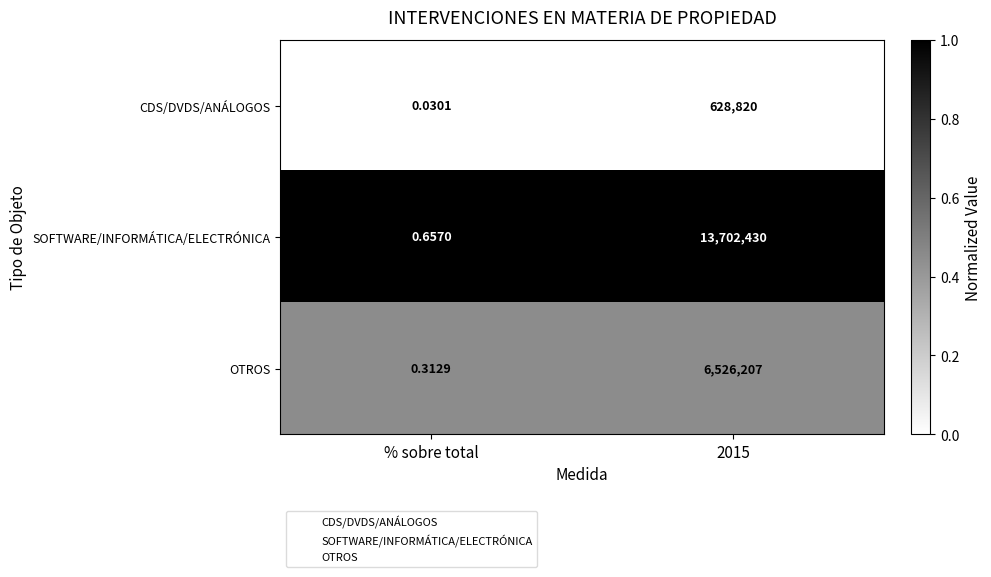

Which series changed the most between % sobre total and 2015?

SOFTWARE/INFORMÁTICA/ELECTRÓNICA